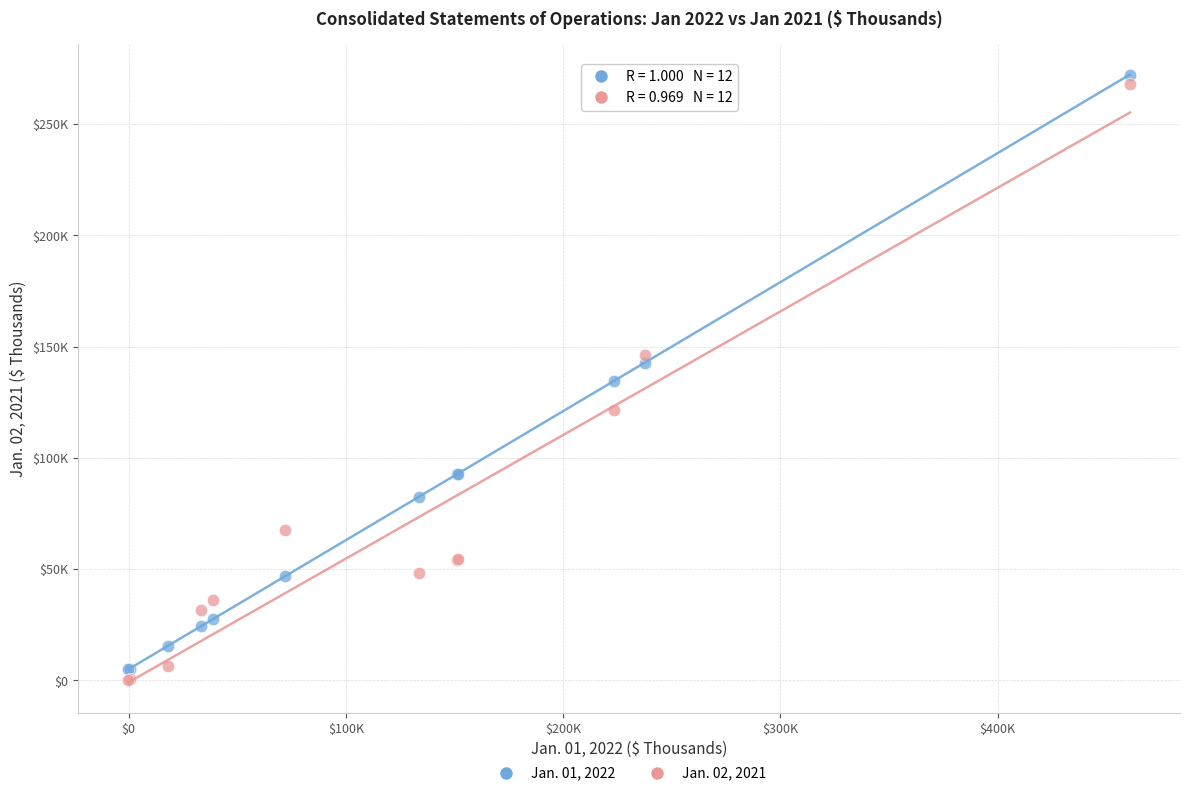

Which series reaches the maximum Y coordinate?

Jan. 01, 2022